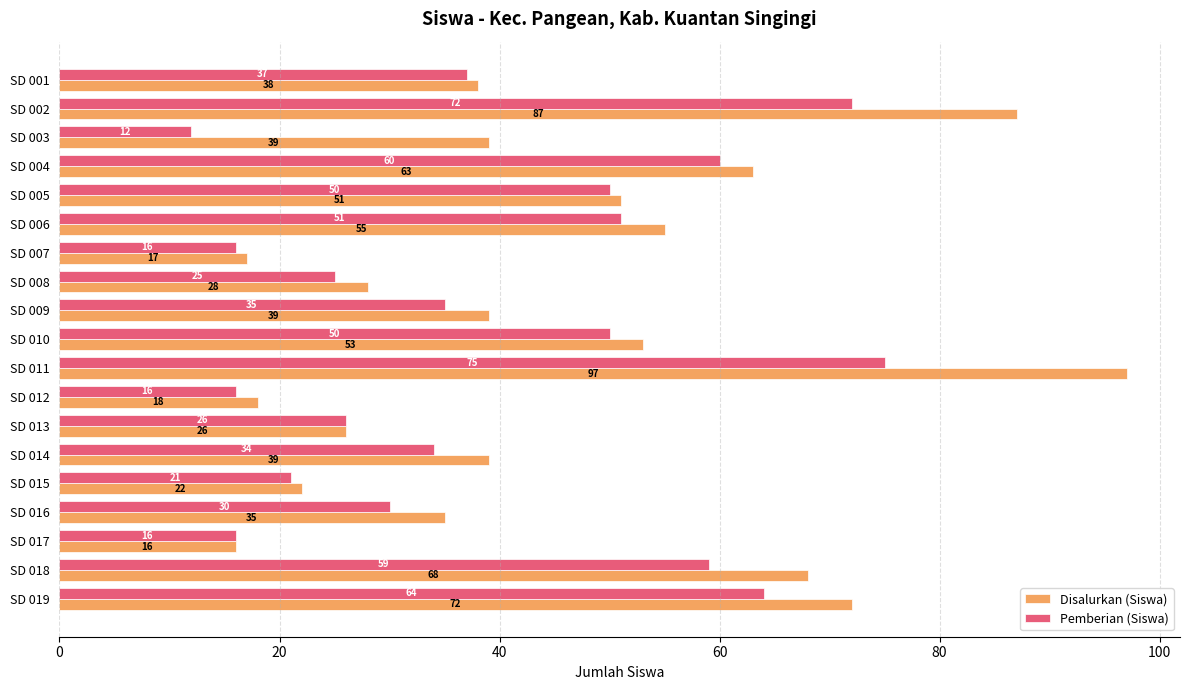

What are all the series names shown in the legend?

Disalurkan (Siswa), Pemberian (Siswa)